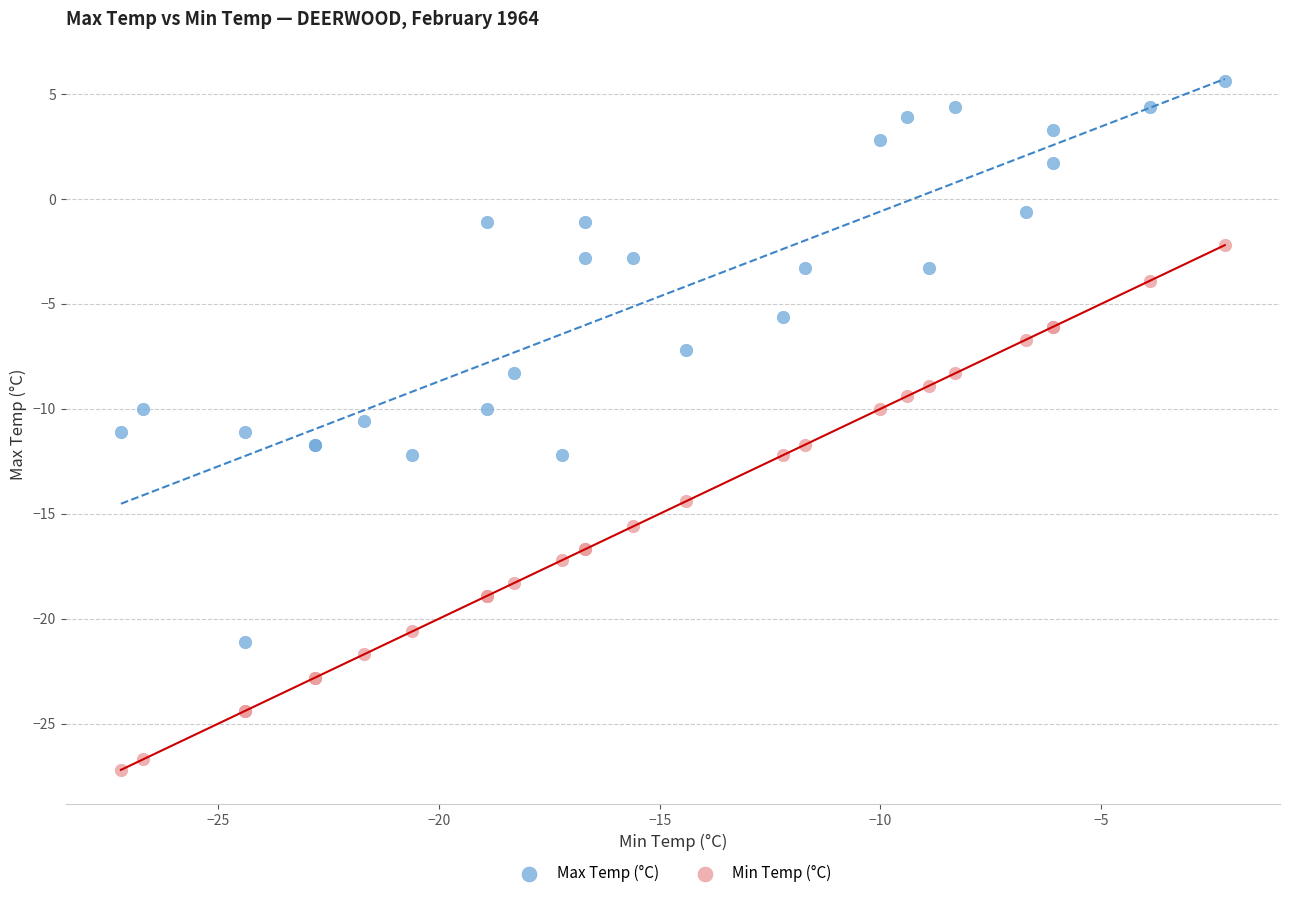

Which series reaches the minimum Y coordinate?

Min Temp (°C)